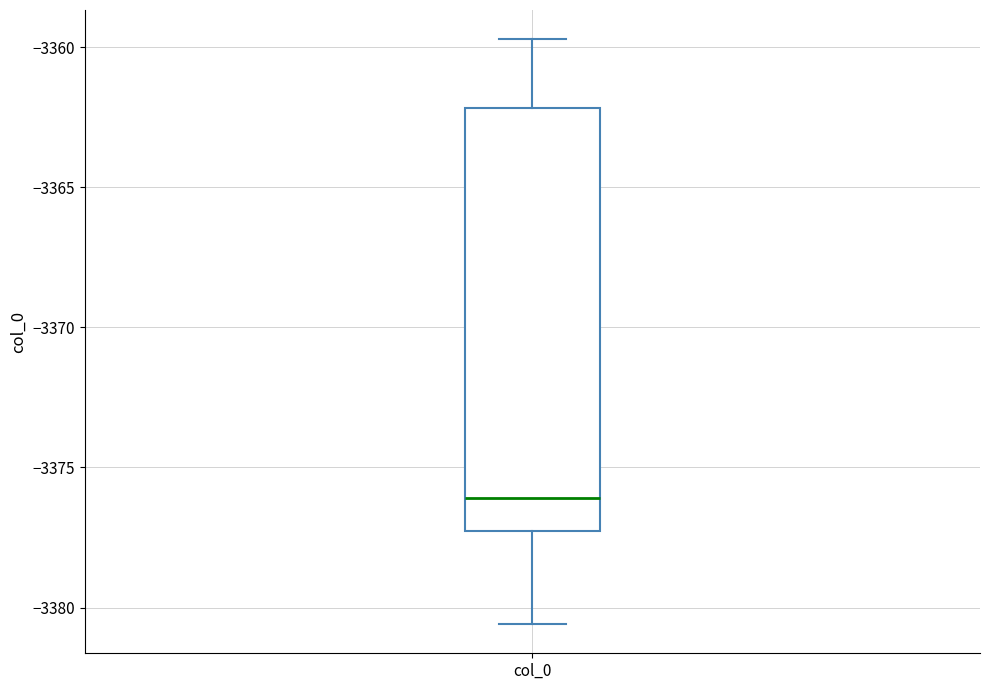

Read this box plot against the y-axis: the position of the median line, the range covered by the box, and the ends of both whiskers. The values are not printed on the chart, so give them approximately, as read against the axis.

median -3376.0, box -3377.5 to -3362.0, whiskers -3380.5 to -3359.5